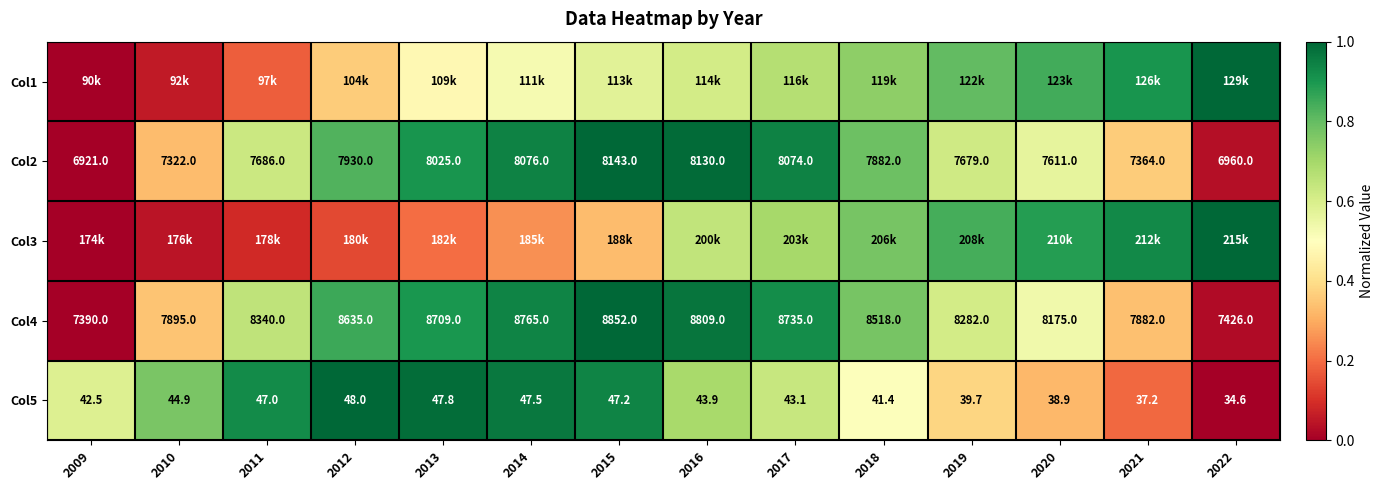

Is the value of Col5 at 2014 greater than the value of Col4 at 2010?

No